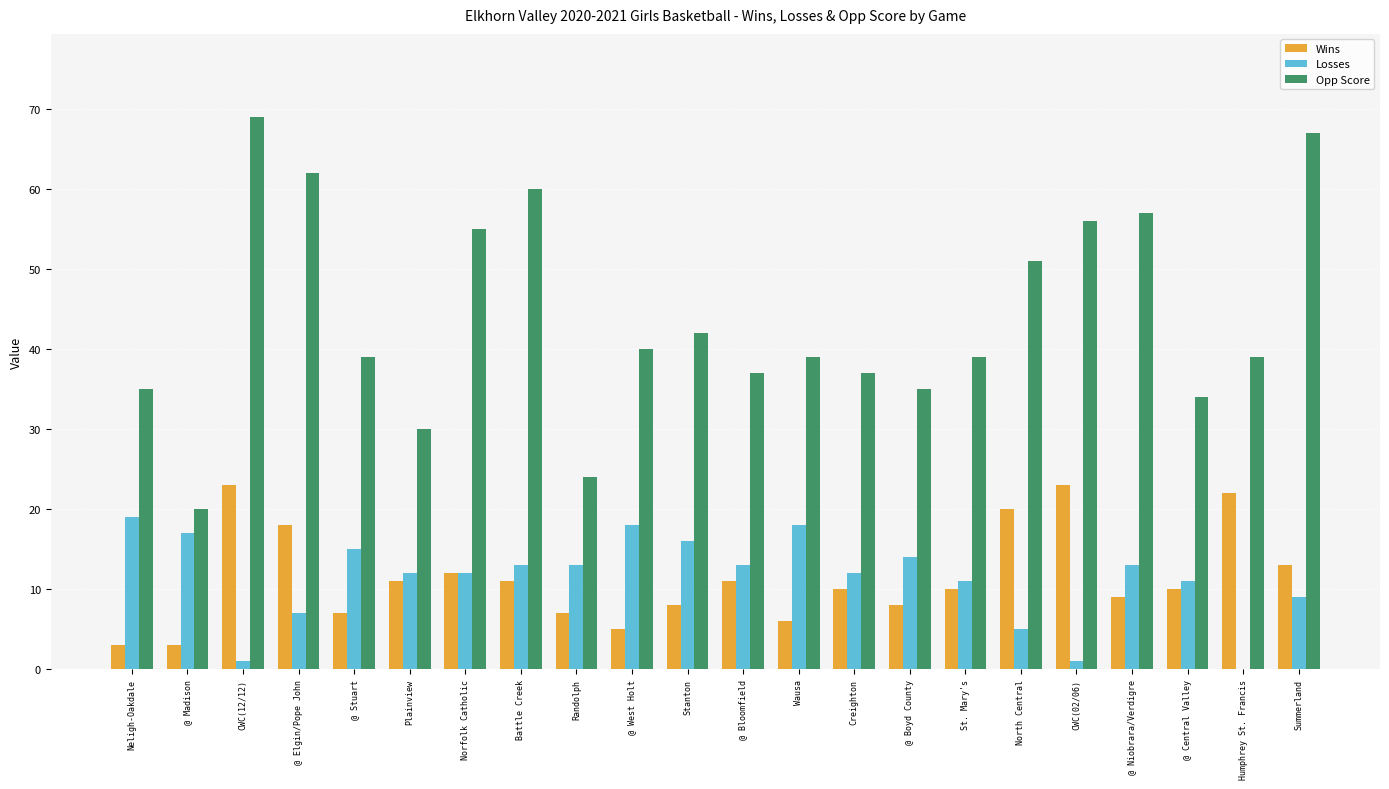

How many series are shown in this chart?

3